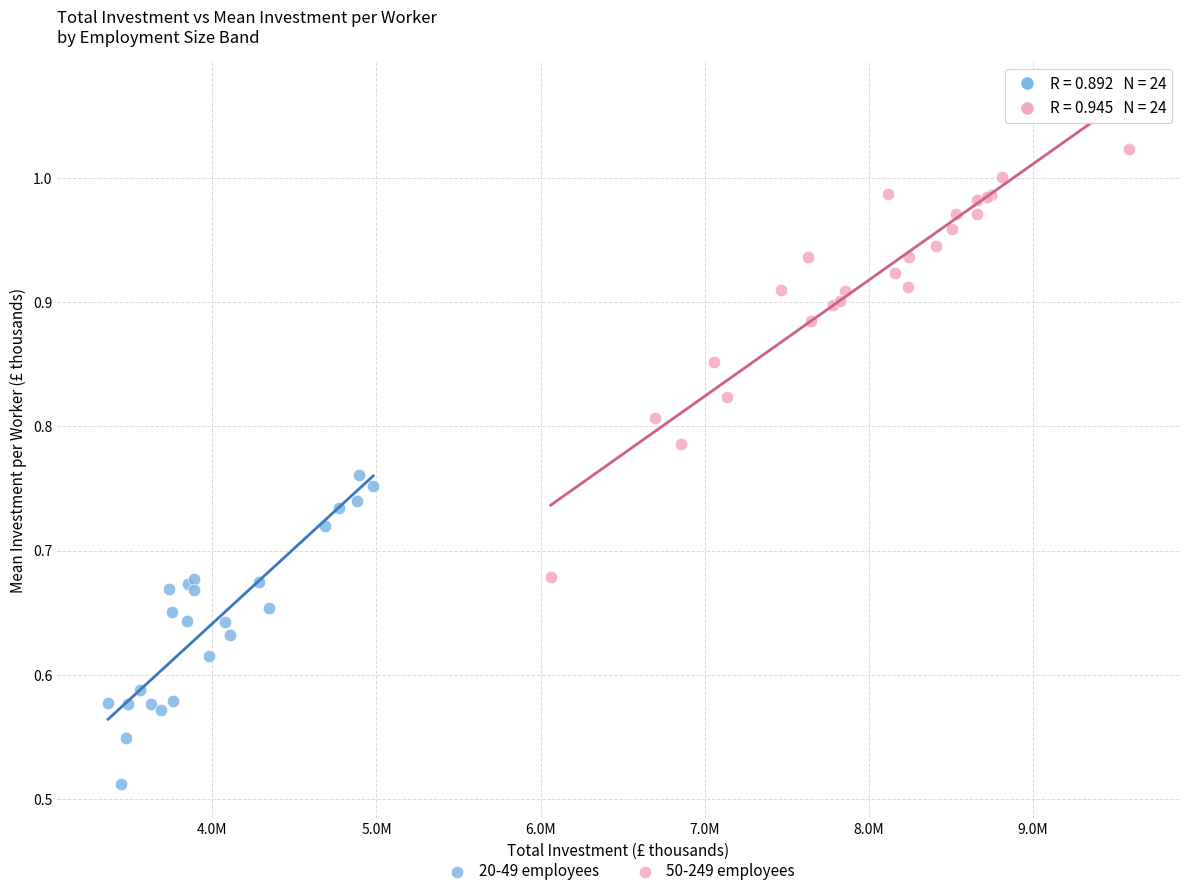

Which series contains the highest Y value?

50-249 employees